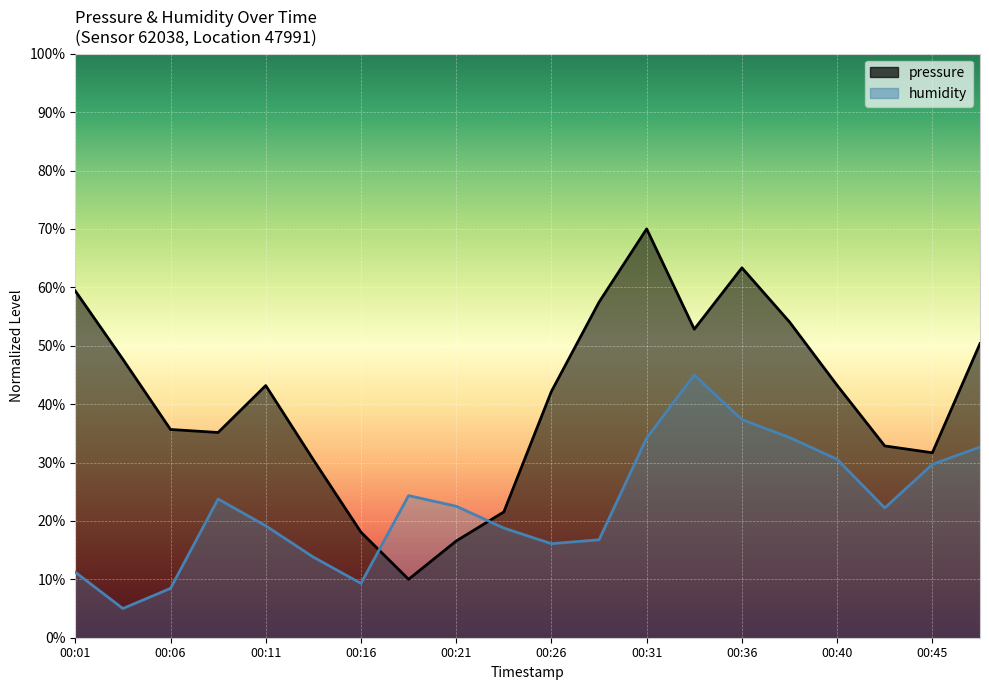

Which series changed the most between 00:11 and 00:26?

humidity